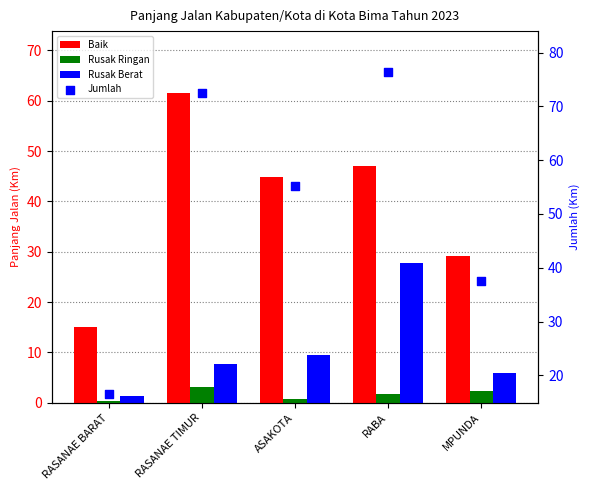

Which series reaches the minimum Y coordinate?

Rusak Ringan